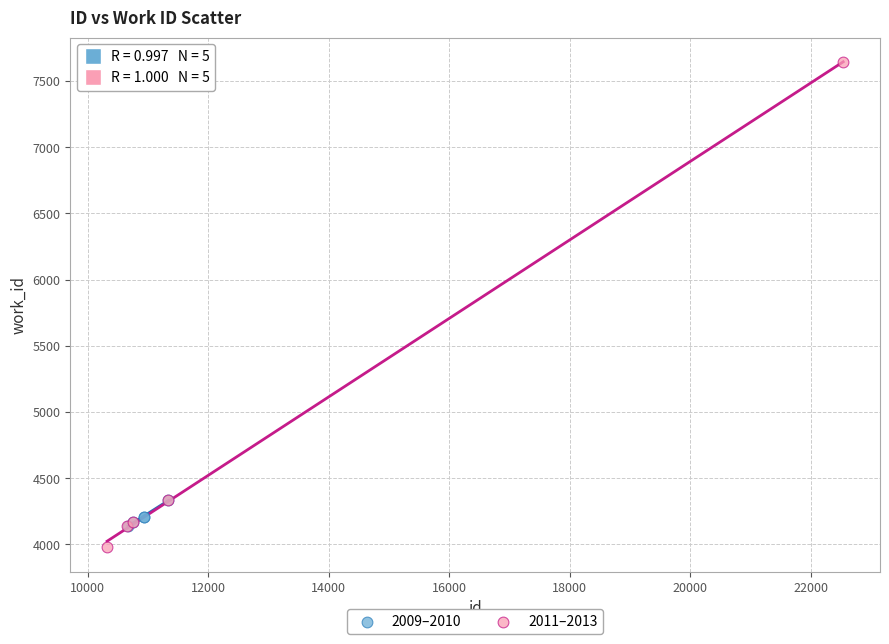

Which series contains the lowest Y value?

2011–2013